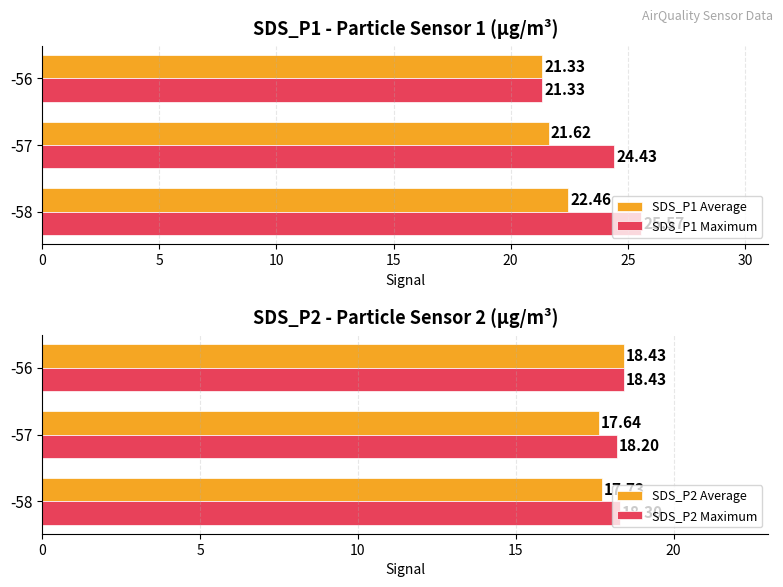

The SDS_P1 Average series shows 35.9 at 10. True or false?

False